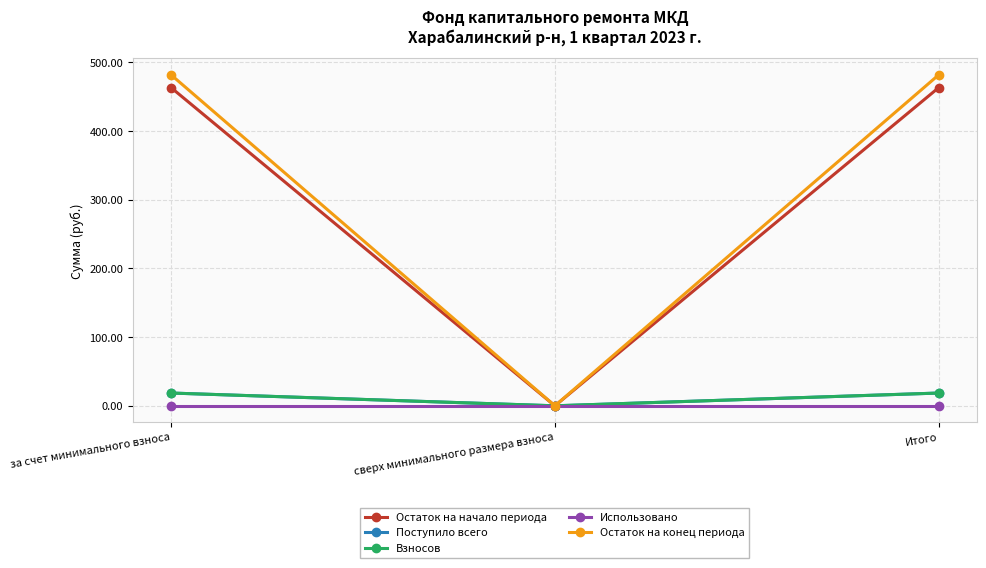

At which label is Остаток на конец периода closest to 240?

сверх минимального размера взноса